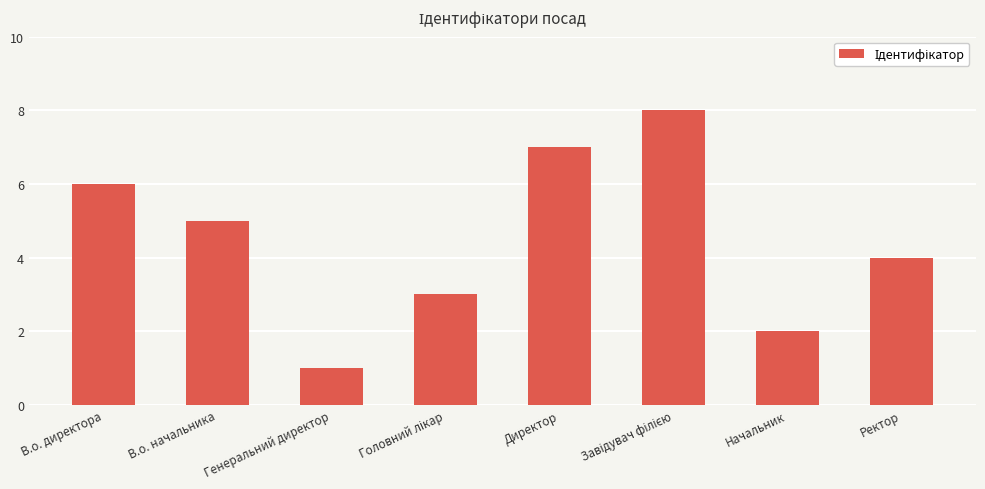

Does the chart contain stacked bars?

No